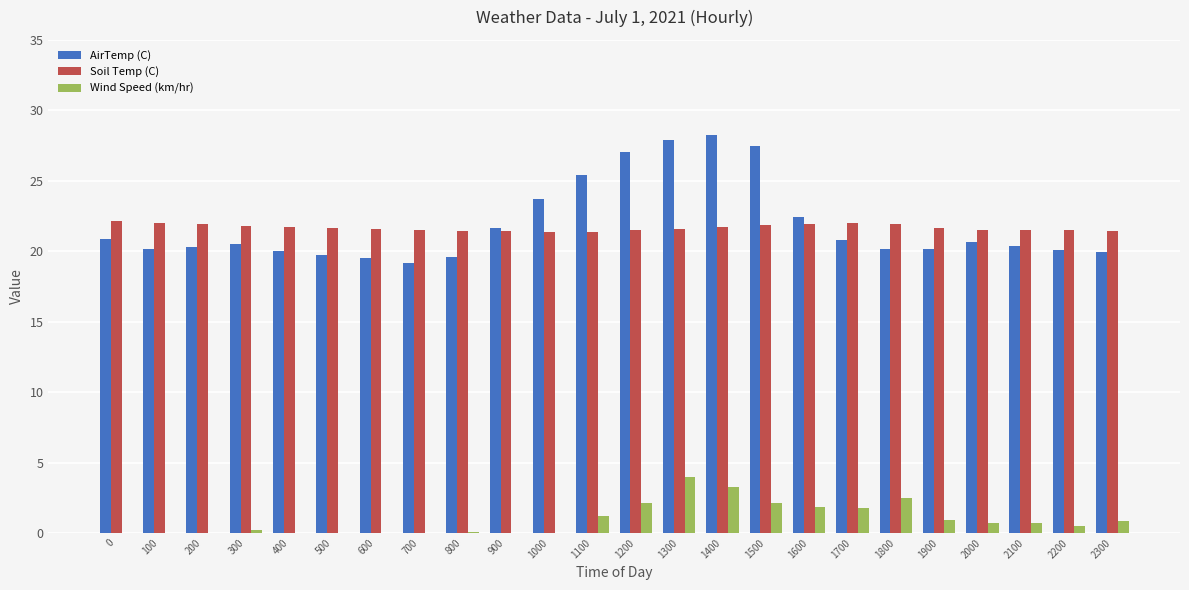

What are all the series names shown in the legend?

AirTemp (C), Soil Temp (C), Wind Speed (km/hr)